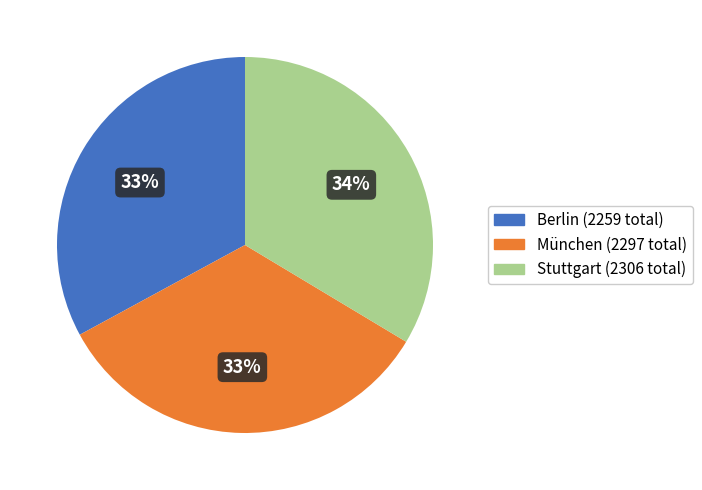

Is there any slice that represents more than half of the pie?

No